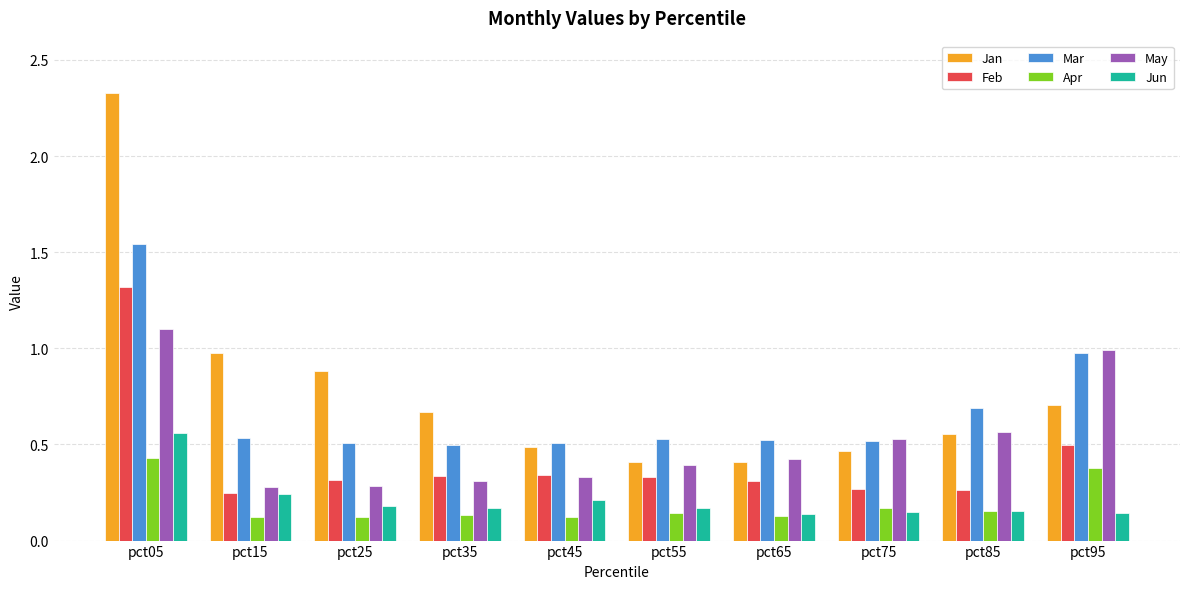

Are the bars grouped side by side (vs. stacked)?

Yes